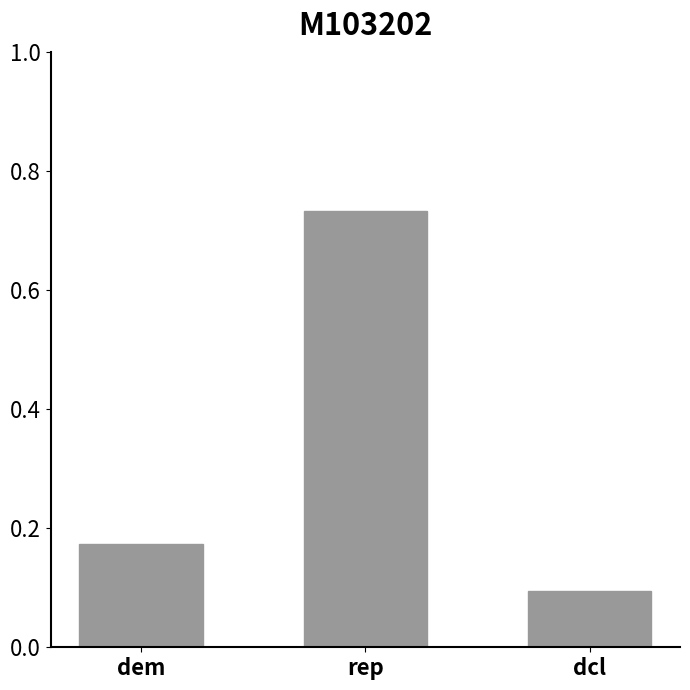

Which has a higher value, dem or rep?

rep